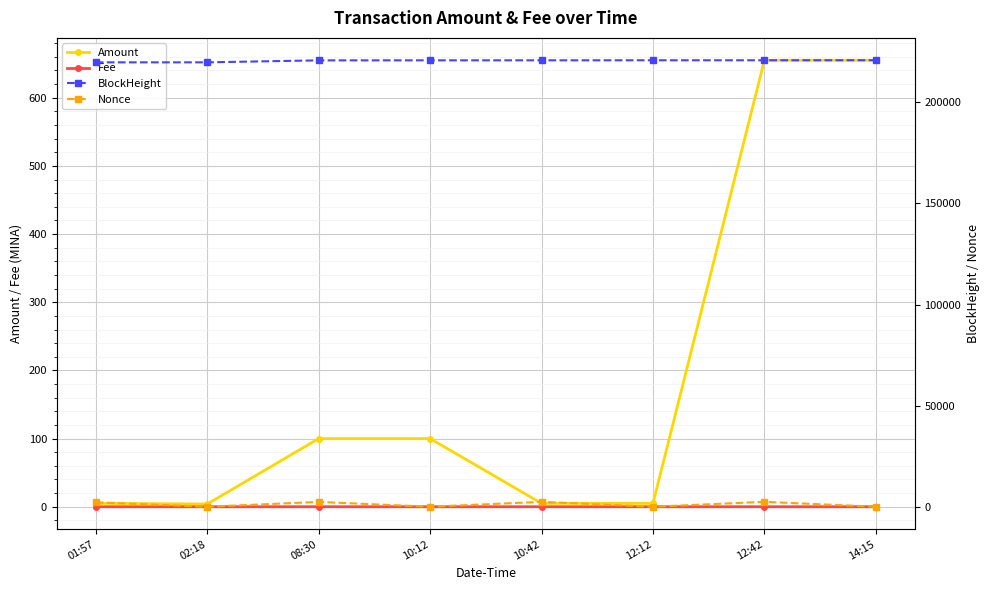

At which category does Nonce reach its first local peak?

08:30